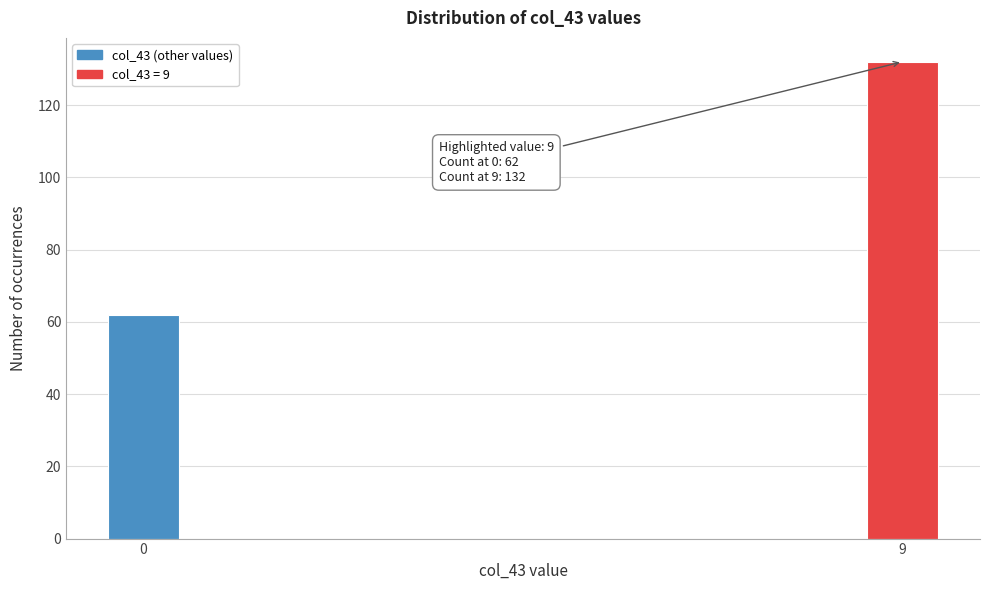

Reading left to right, what are all the values shown in this chart?

62	132